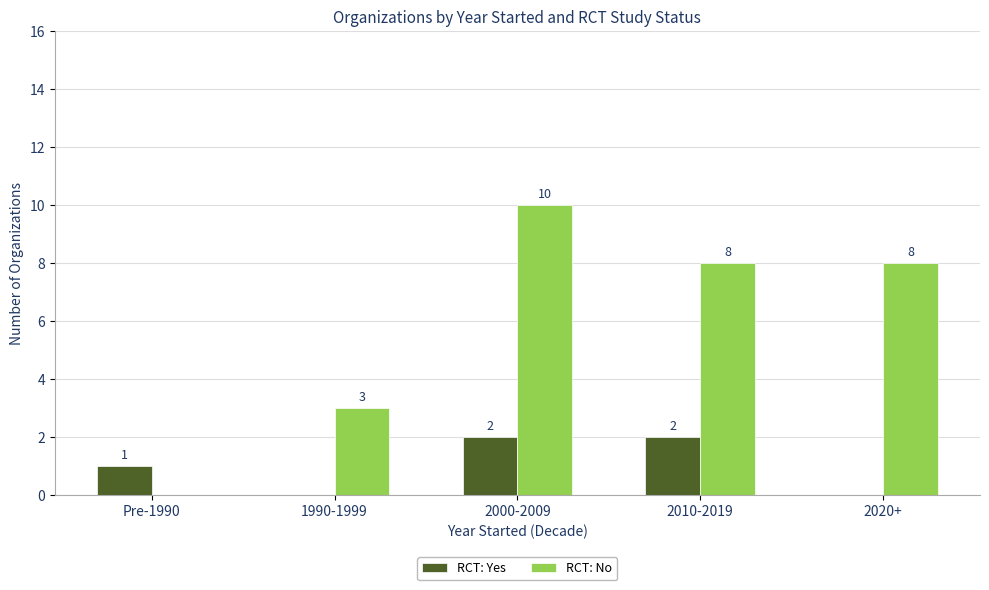

What is the sum of the RCT: No values at 2000-2009 and 2010-2019?

18